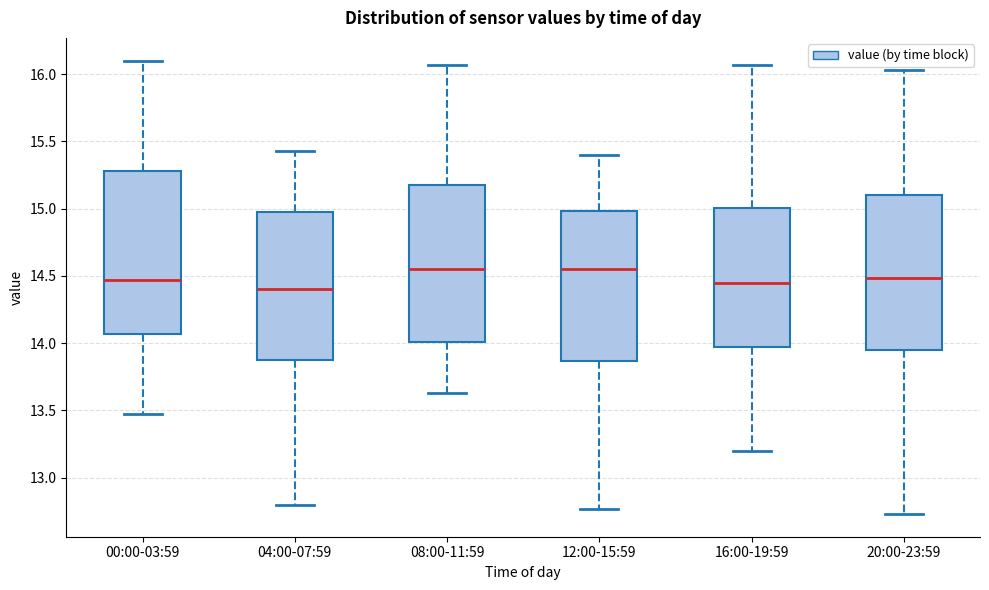

Which box's median line is the lowest?

04:00-07:59